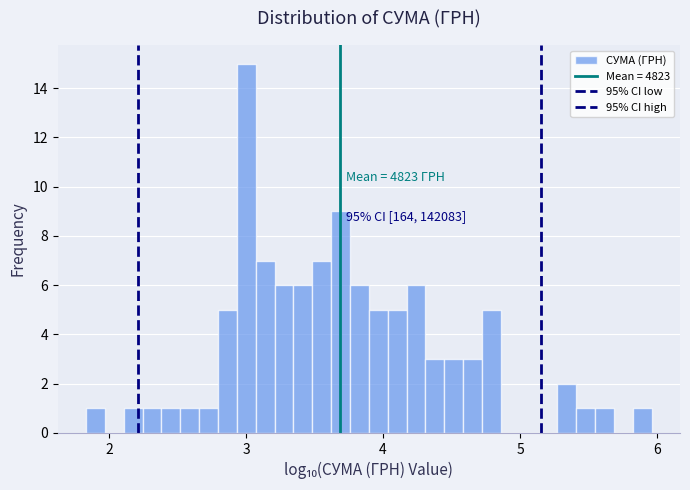

Read against the x-axis, roughly where is the centre of the tallest bar?

3.0